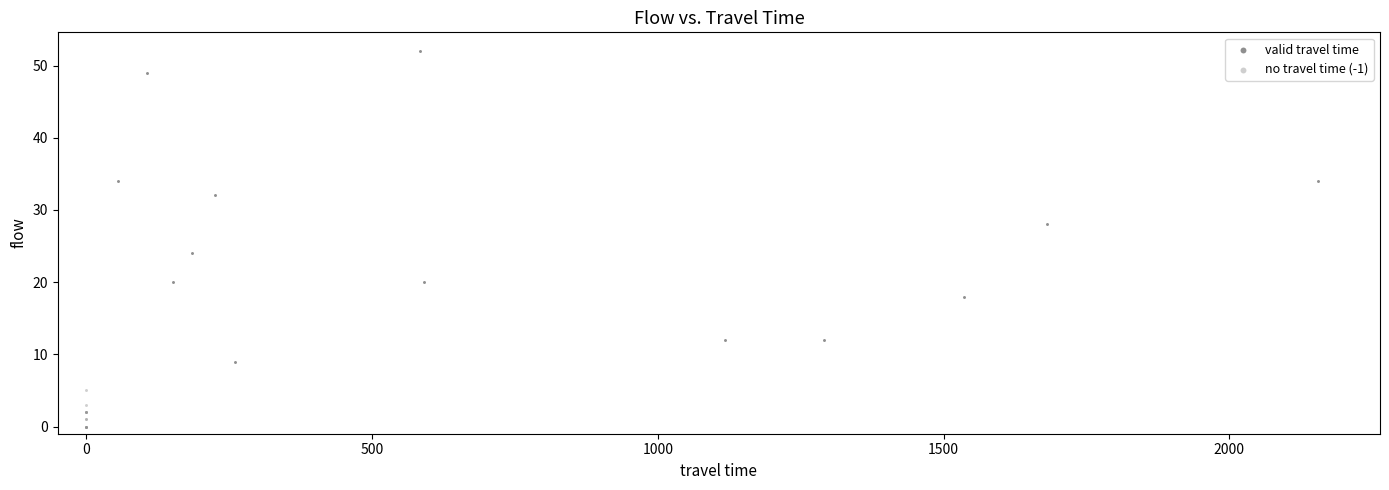

Which series contains the lowest Y value?

no travel time (-1)